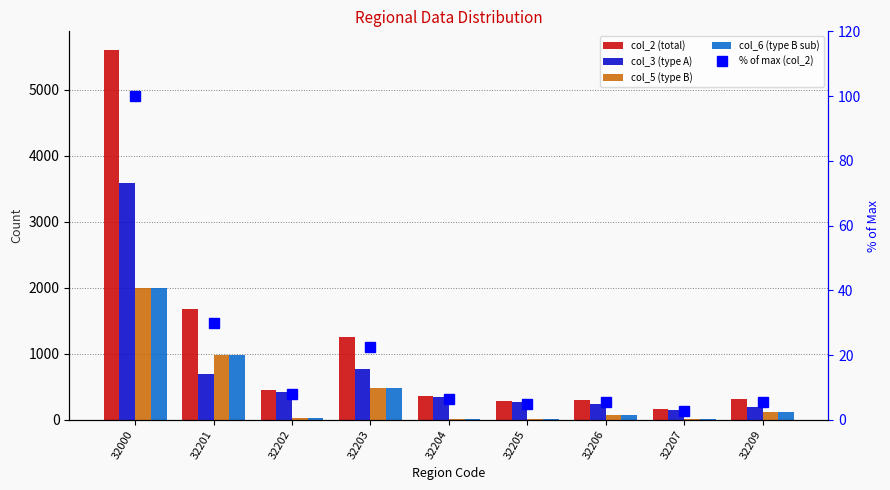

What is the average value of the col_2 (total) series?

1155.8